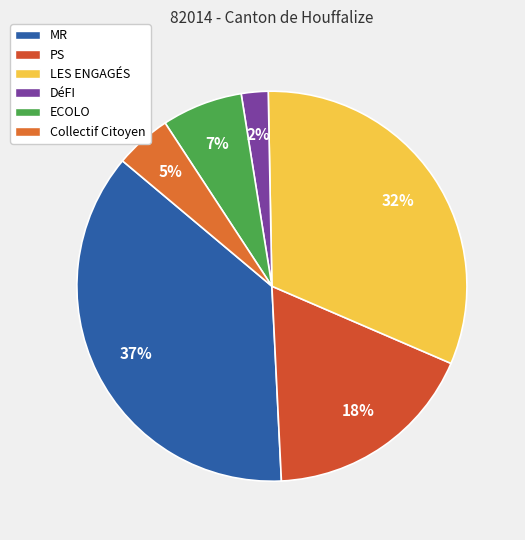

To the nearest percent, what percentage of the pie is DéFI?

2%